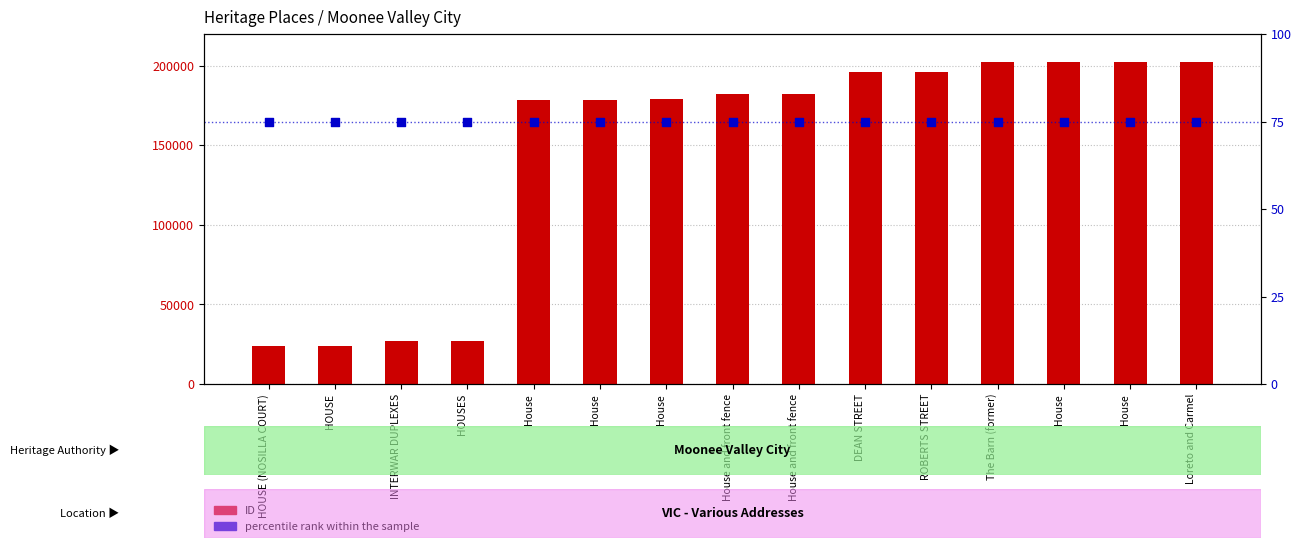

At which category is the sum across all series the highest?

Loreto and Carmel